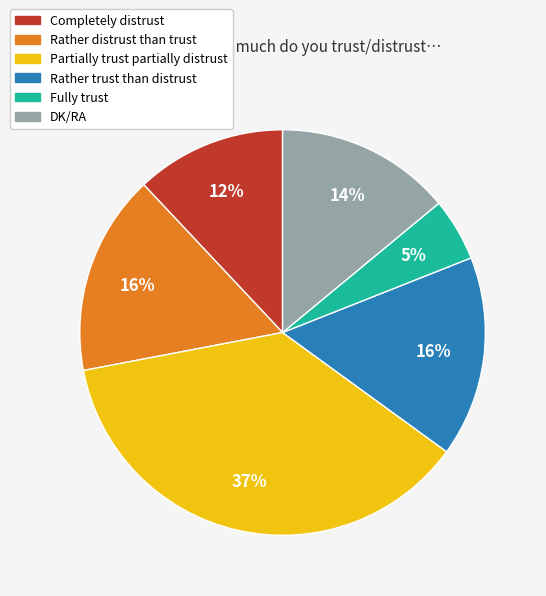

Which slice is the smallest?

Fully trust